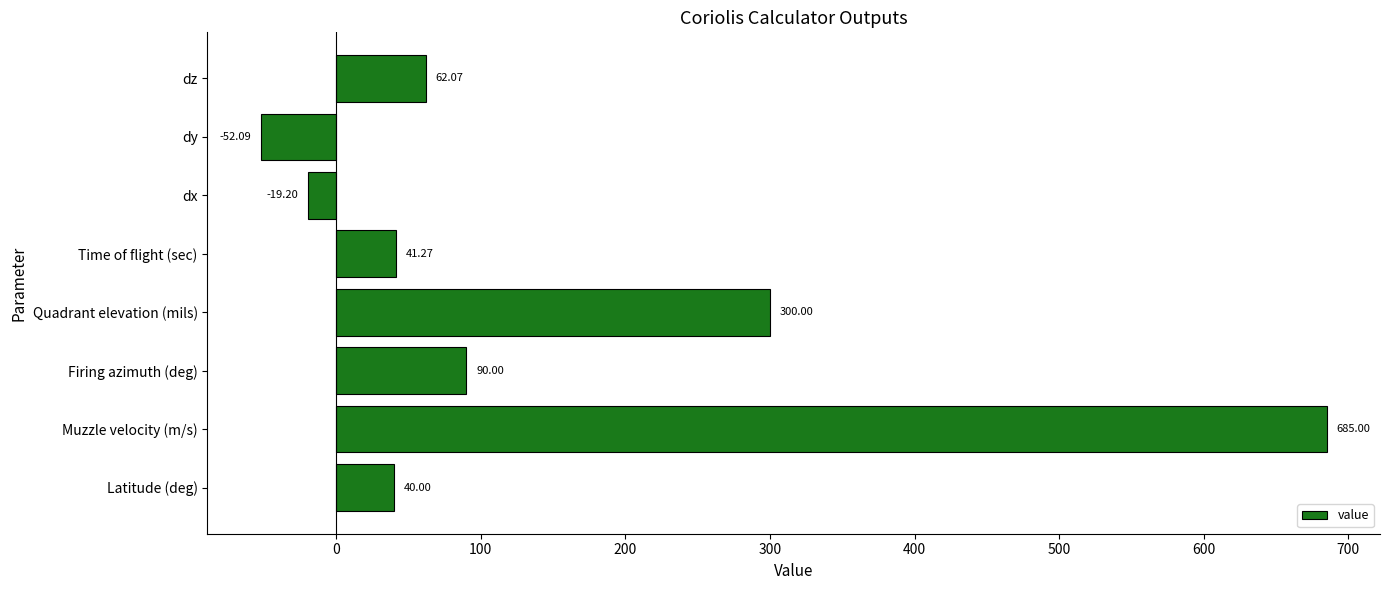

Rank the categories by value from highest to lowest.

Muzzle velocity (m/s), Quadrant elevation (mils), Firing azimuth (deg), dz, Time of flight (sec), Latitude (deg), dx, dy